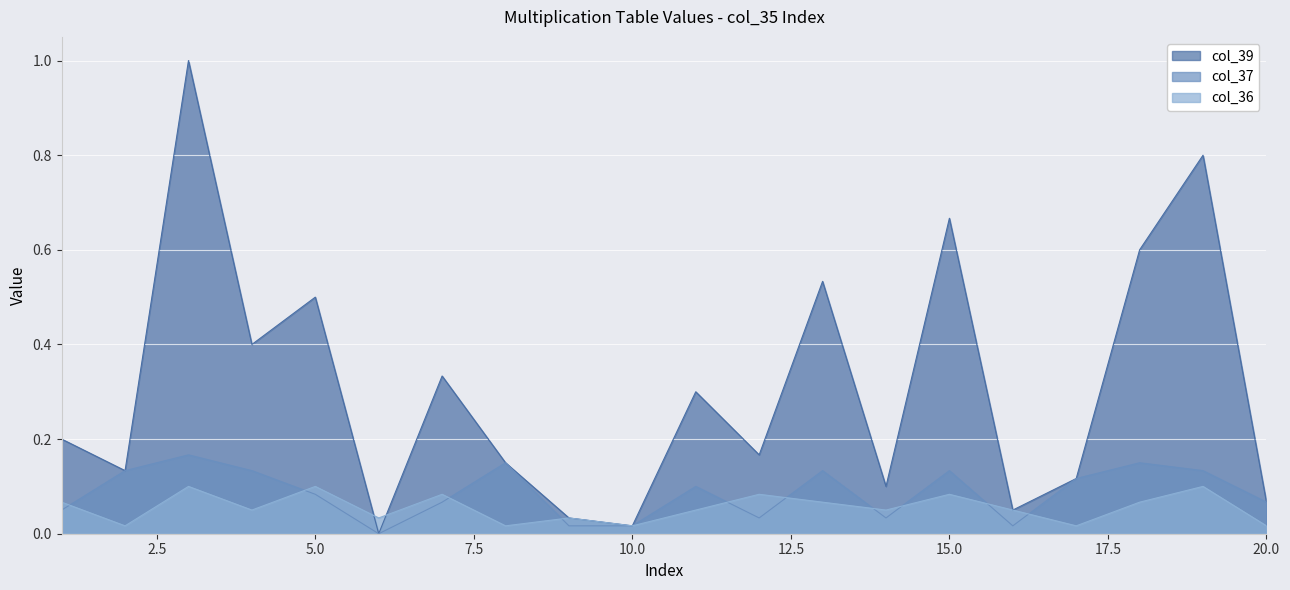

At which category is the sum across all series the highest?

3